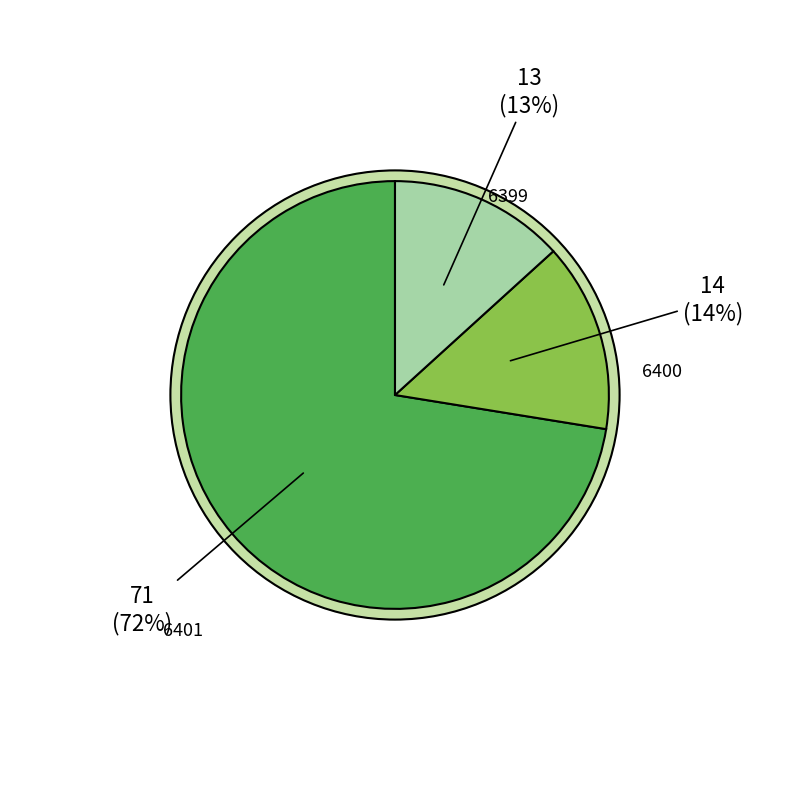

How many slices are in this pie chart?

3